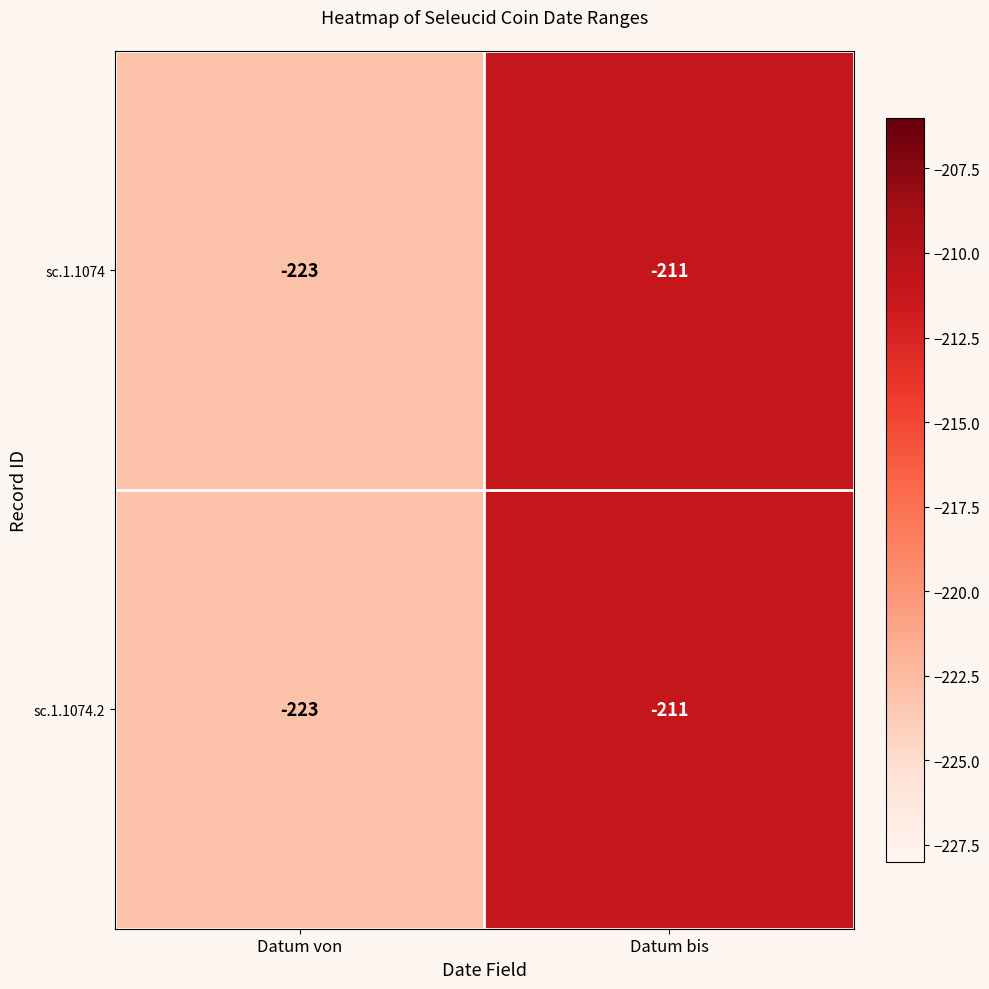

Is the value of sc.1.1074.2 at Datum bis greater than the value of sc.1.1074 at Datum von?

Yes